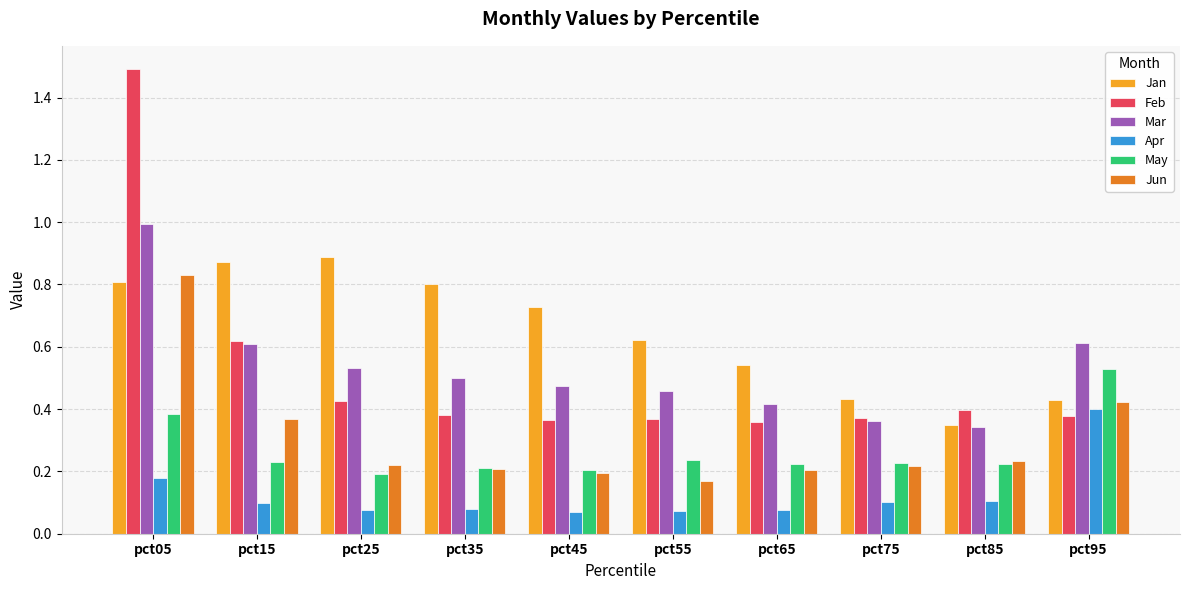

The Apr series shows 0.1 at pct55. True or false?

True